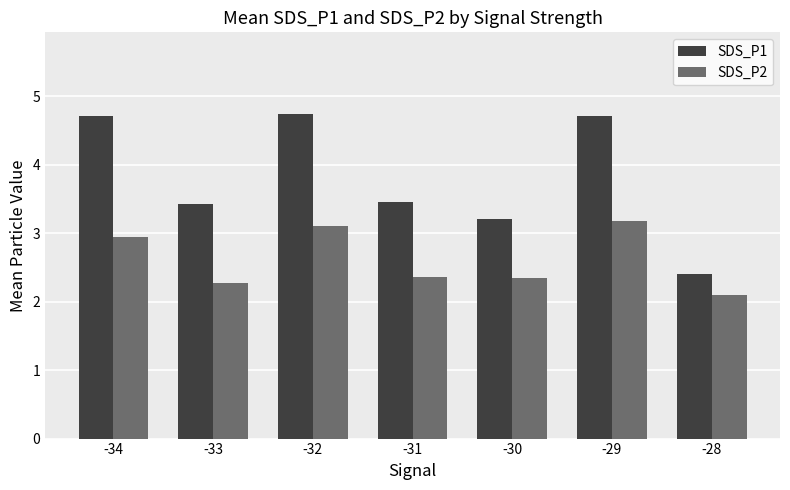

At how many categories does at least one series exceed 2?

7